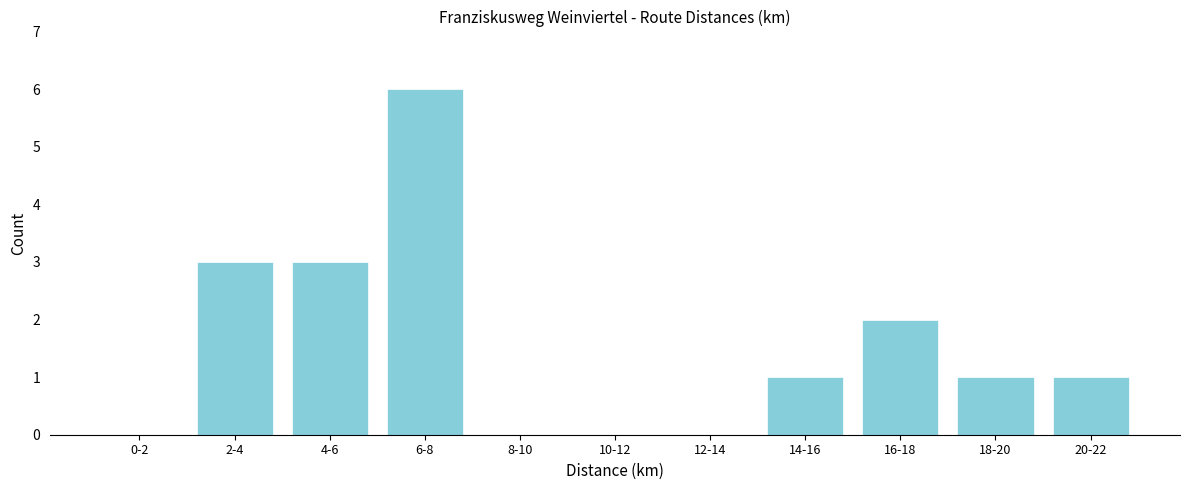

Reading left to right, list all the values displayed in this chart.

0-2=0	2-4=3	4-6=3	6-8=6	8-10=0	10-12=0	12-14=0	14-16=1	16-18=2	18-20=1	20-22=1